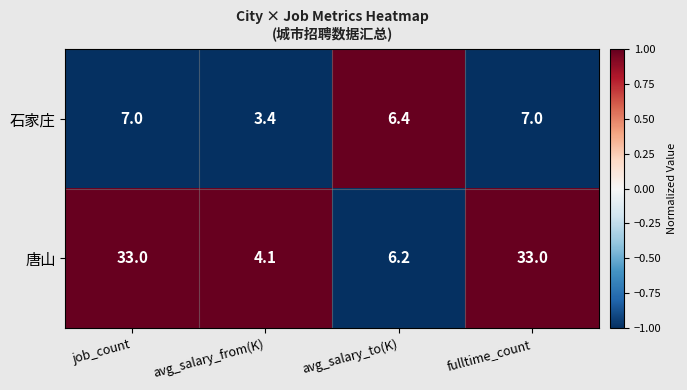

The 石家庄 series shows 7.0 at job_count. True or false?

True